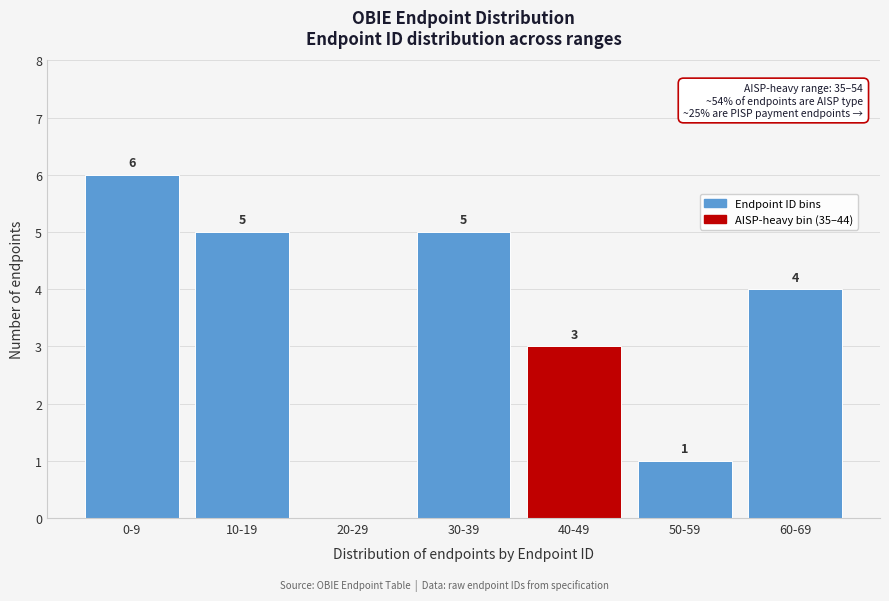

Reading right to left, transcribe all the data shown in this chart.

60-69=4	50-59=1	40-49=3	30-39=5	20-29=0	10-19=5	0-9=6